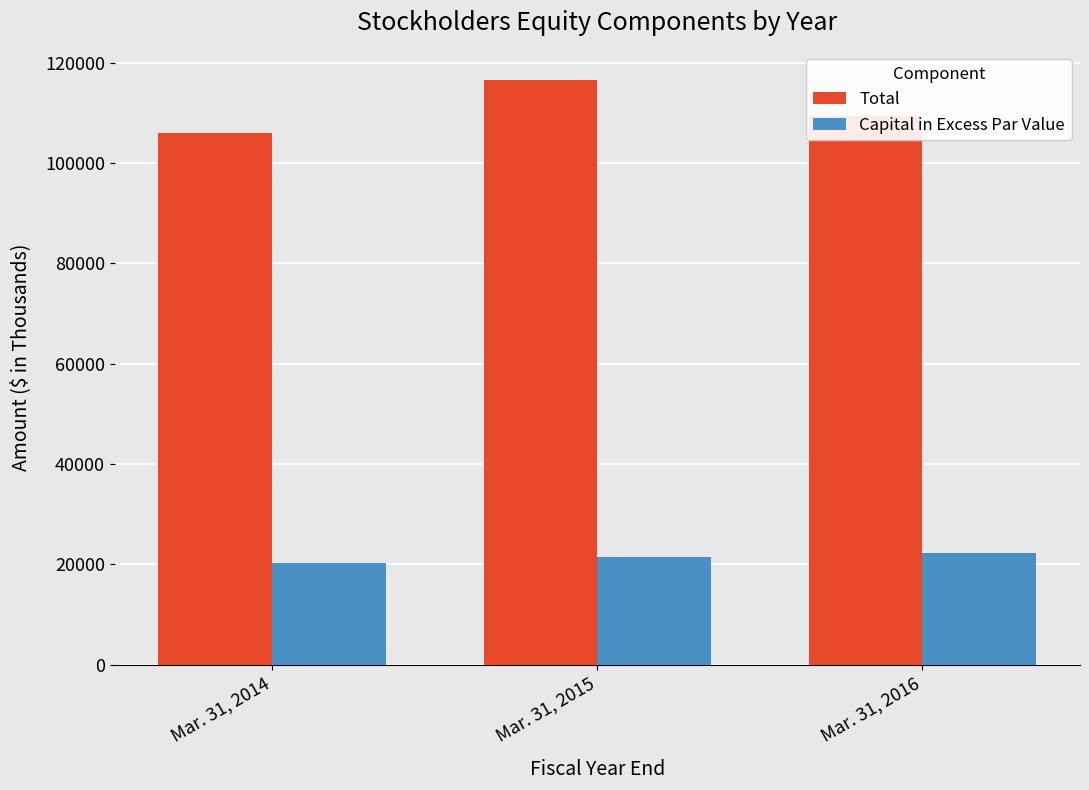

Which series has the widest spread of values?

Total